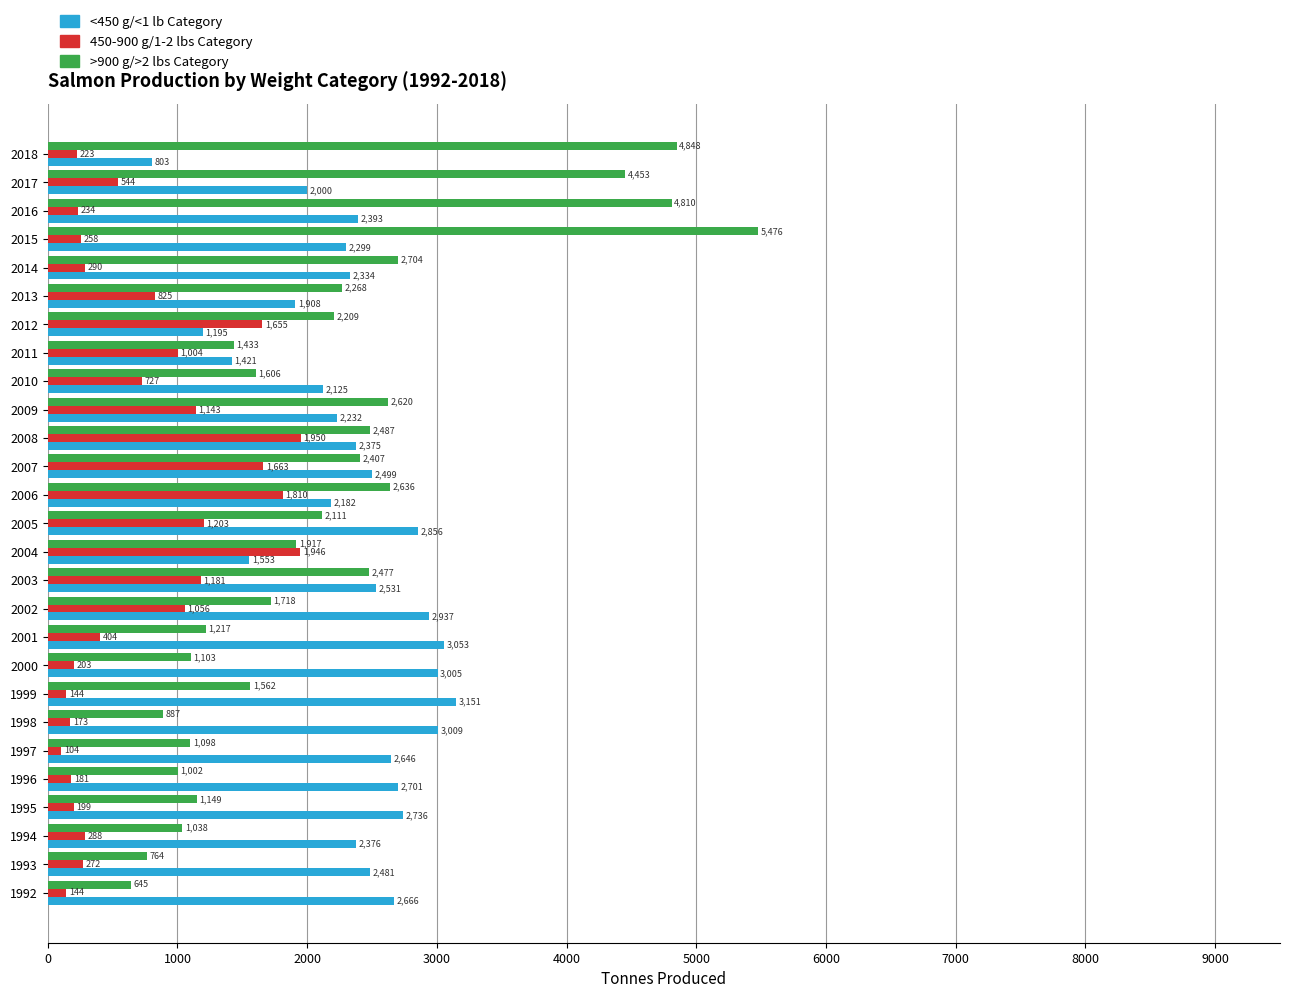

Which label corresponds to the largest value in the chart?

2015